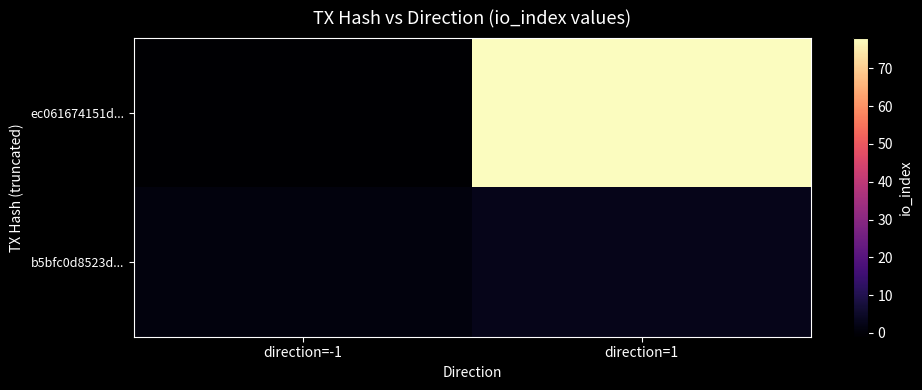

Which series has the largest total across all categories?

ec061674151d...